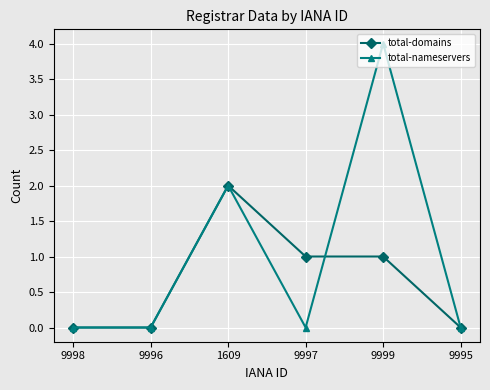

At which category is the sum across all series the highest?

9999